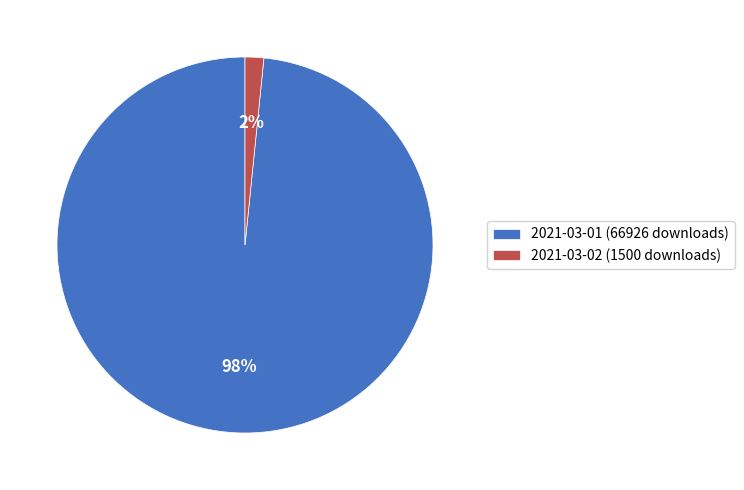

Is it true that 2021-03-01 (66926 downloads) is 85% of the pie?

False